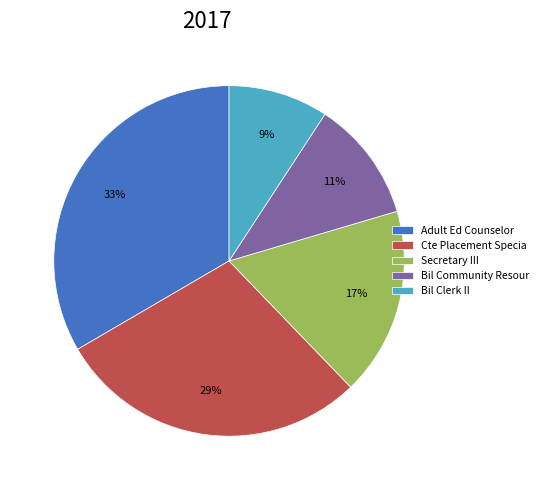

Rank the categories by value from lowest to highest.

Bil Clerk II, Bil Community Resour, Secretary III, Cte Placement Specia, Adult Ed Counselor